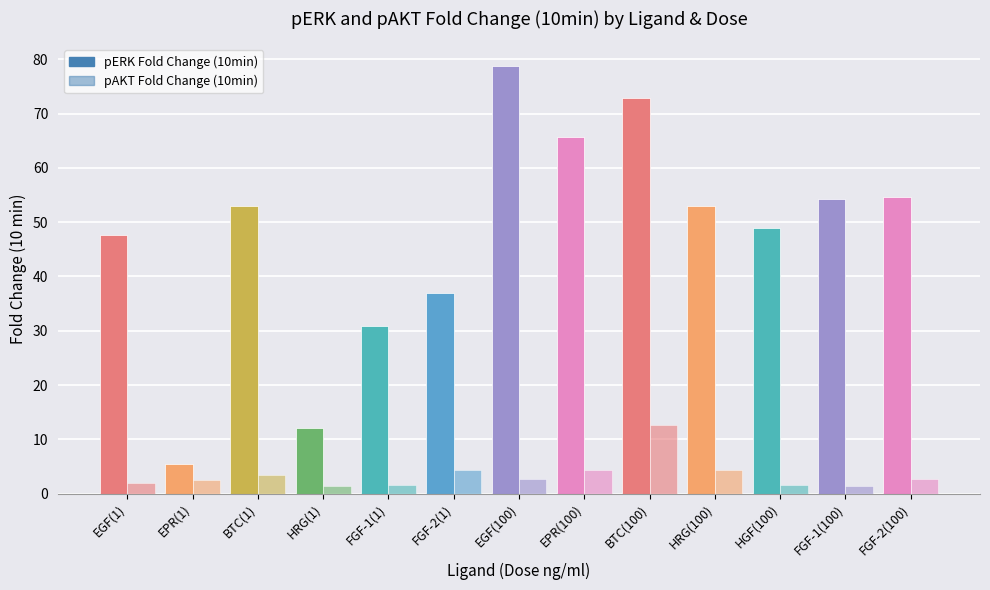

Are the bars horizontal?

No